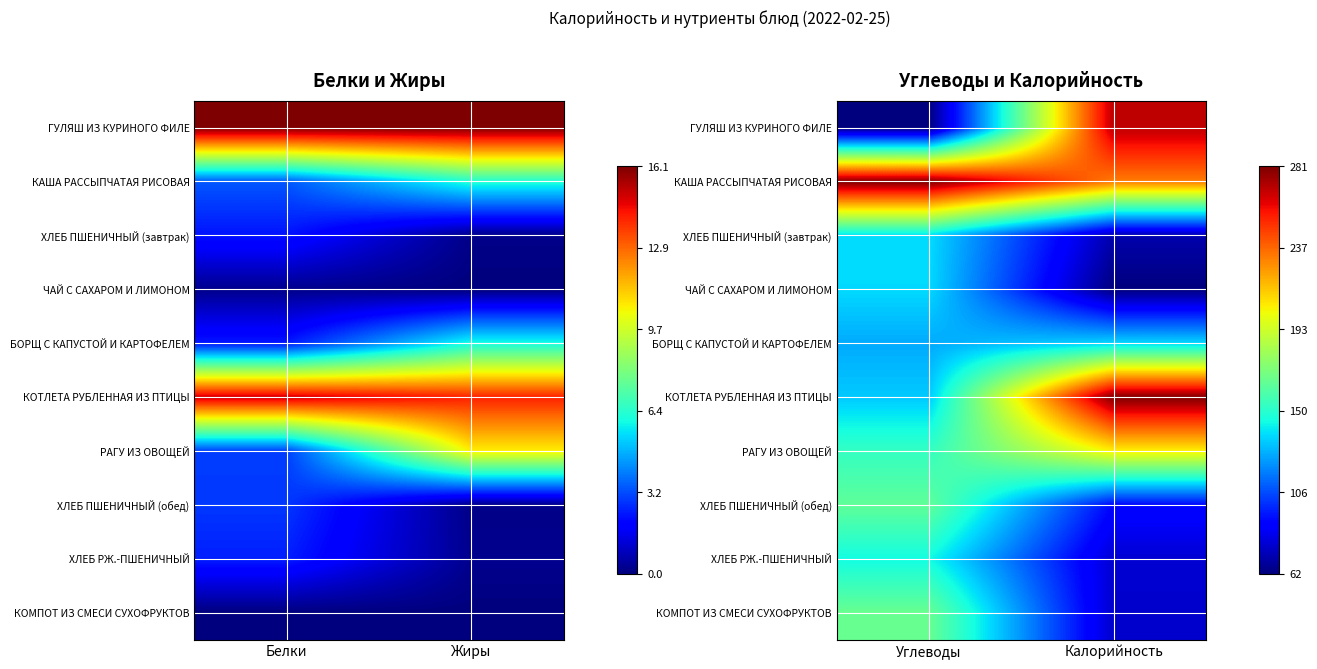

The КОМПОТ ИЗ СМЕСИ СУХОФРУКТОВ series shows 0.0 at Калорийность. True or false?

False